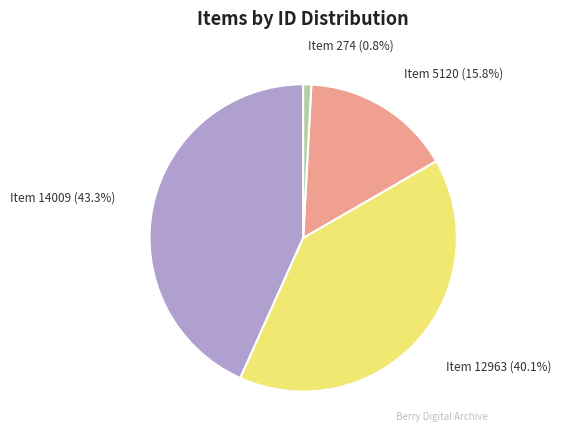

To the nearest percent, what is the difference between the Item 5120 and Item 12963 slice percentages?

24%